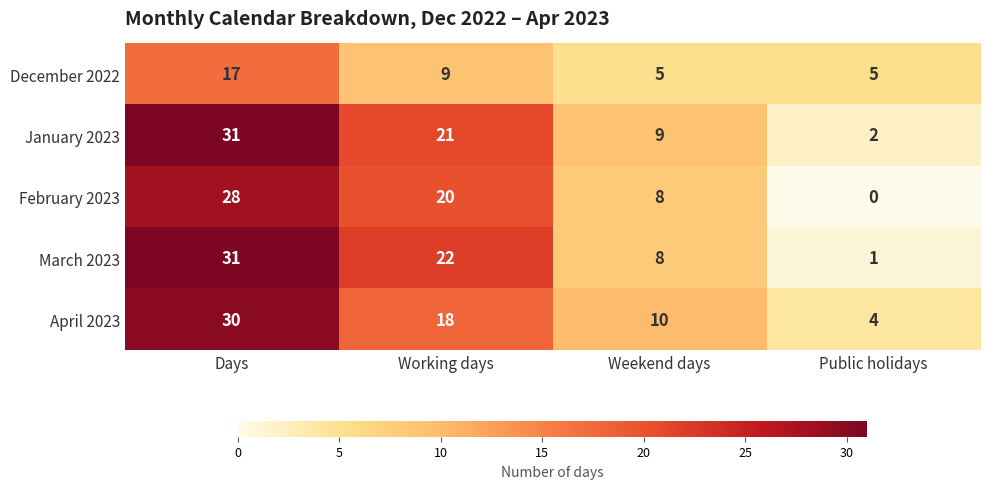

At which category does the chart reach its peak across all series?

Days